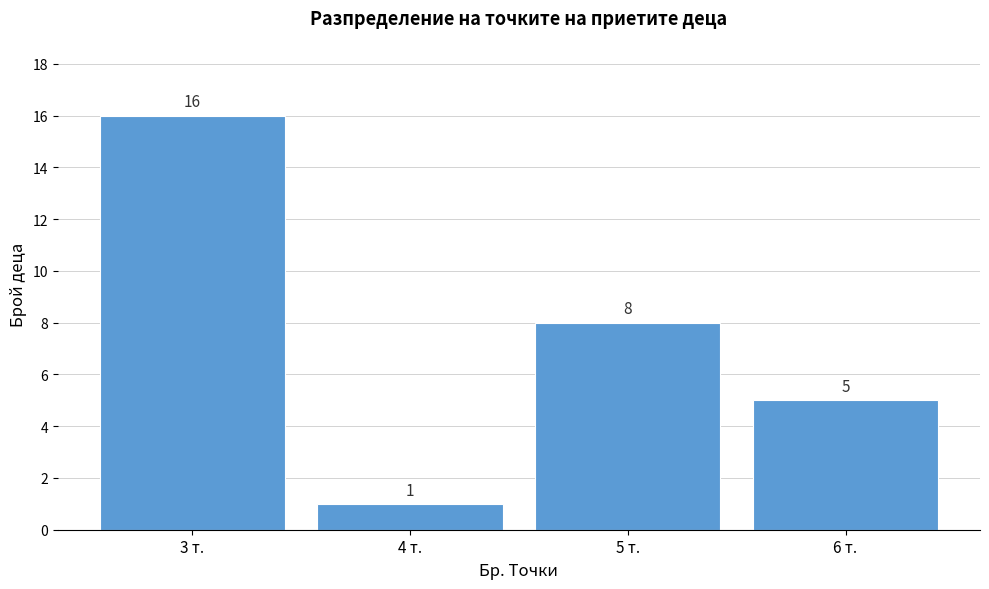

Reading right to left, extract all data points from this chart.

6 т.=5	5 т.=8	4 т.=1	3 т.=16